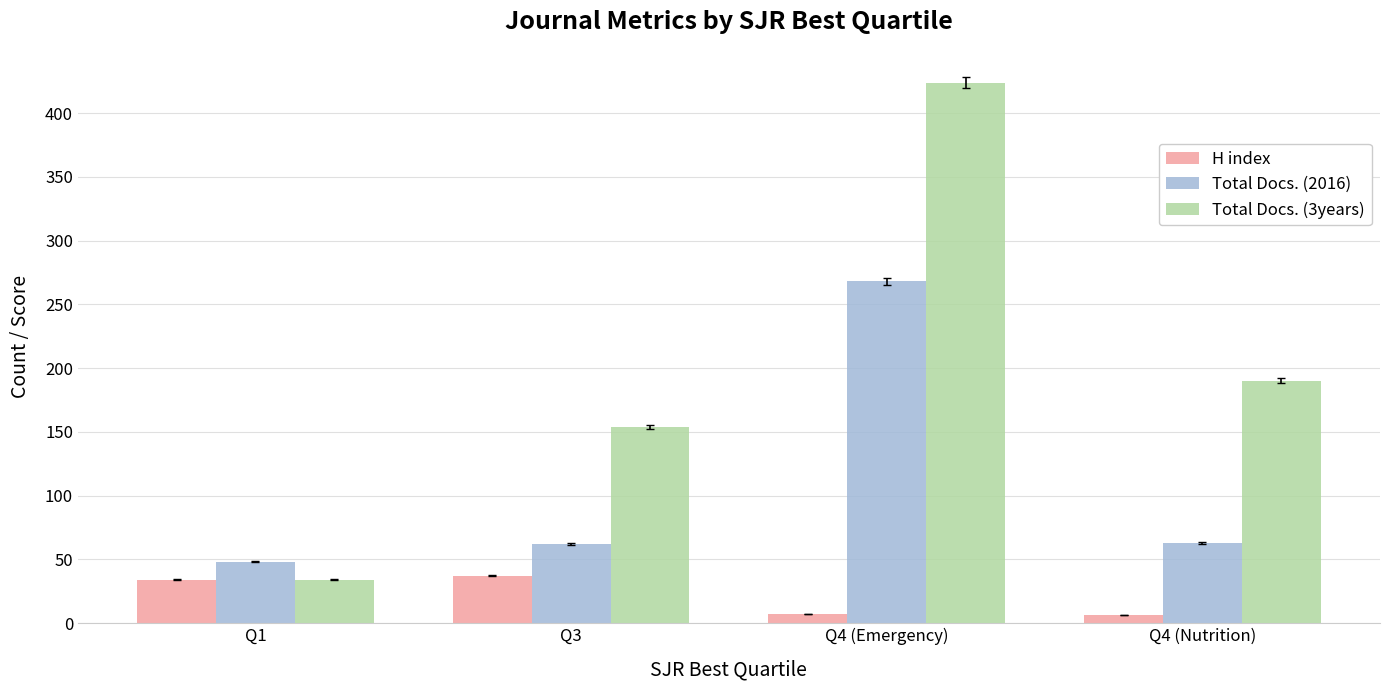

Which series has the largest range (max minus min)?

Total Docs. (3years)